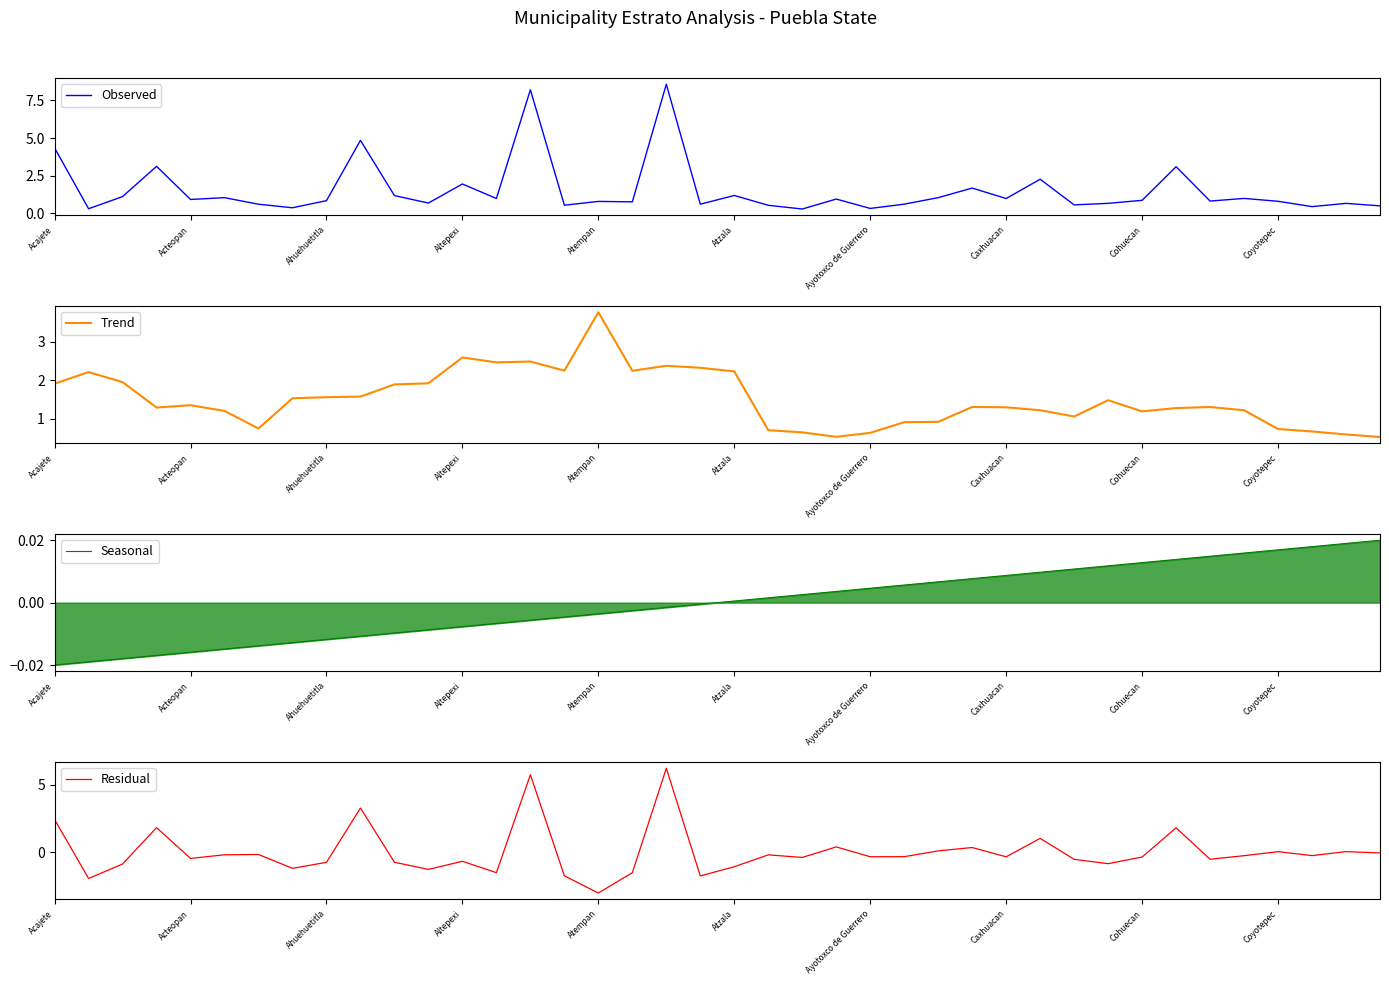

What is the lowest value of the Observed series?

0.3